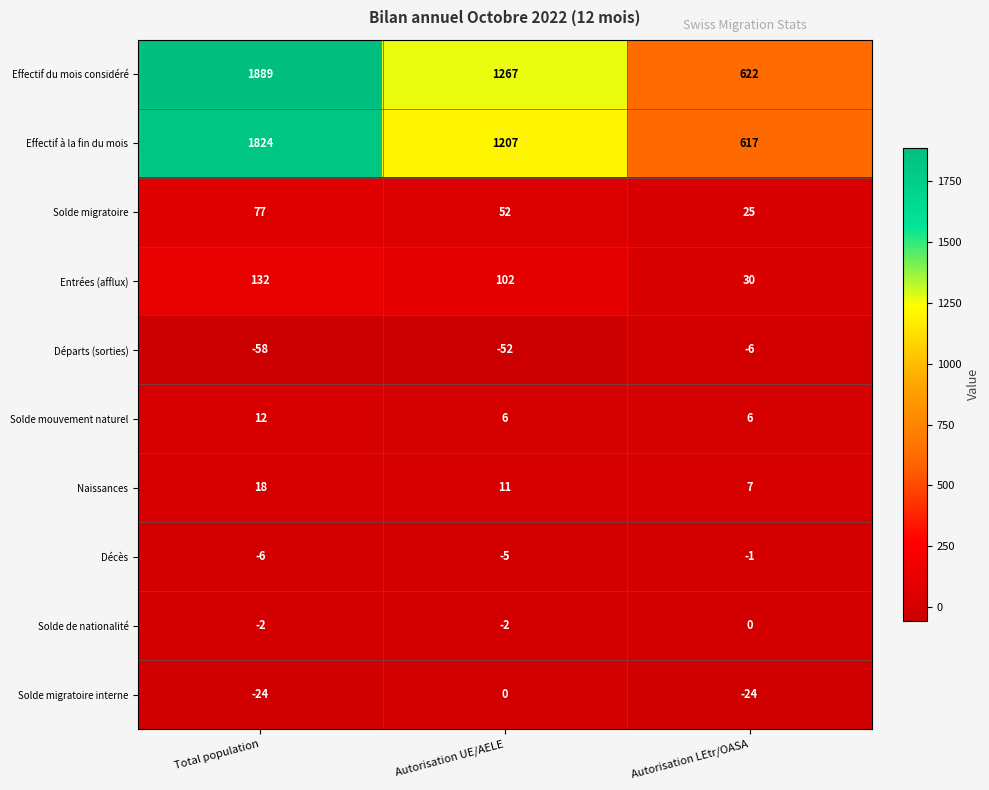

What is the difference between the maximum and minimum values in the Solde mouvement naturel series?

6